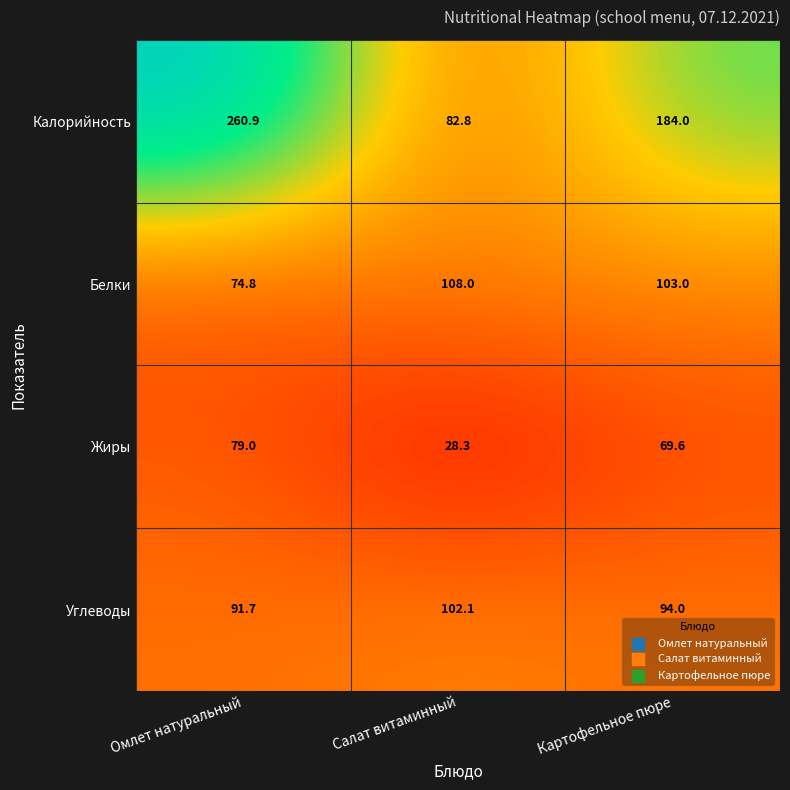

What is the maximum value for Белки?

108.0